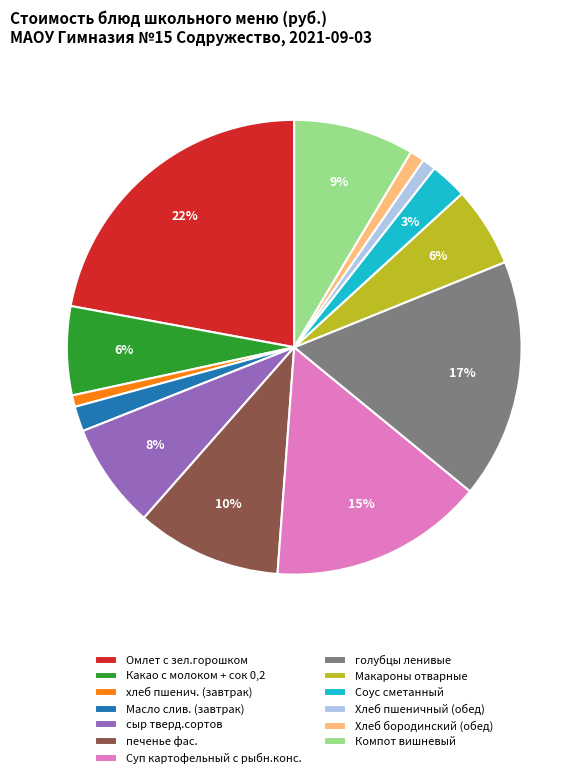

To the nearest percent, what is the difference between the largest and smallest slice percentages?

21%